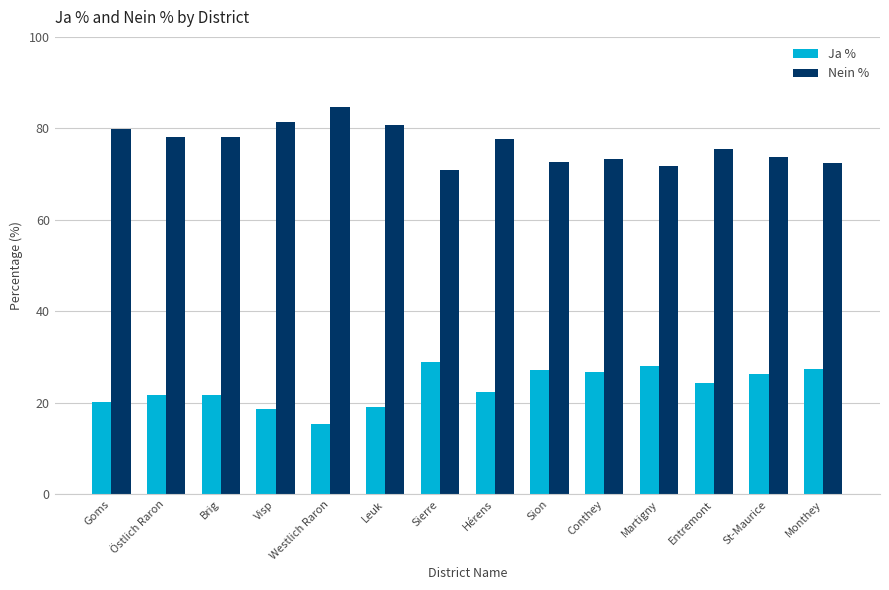

What is the sum of all Nein % values?

1071.5